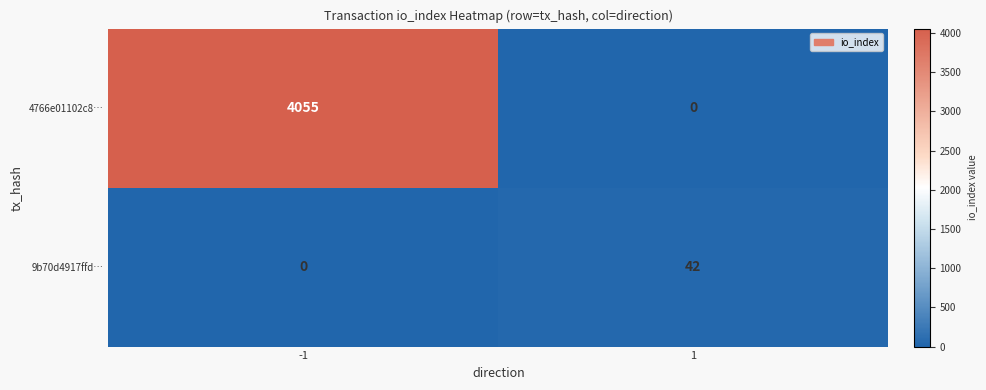

The value of 4766e01102c8… at -1 is 4055. True or false?

True